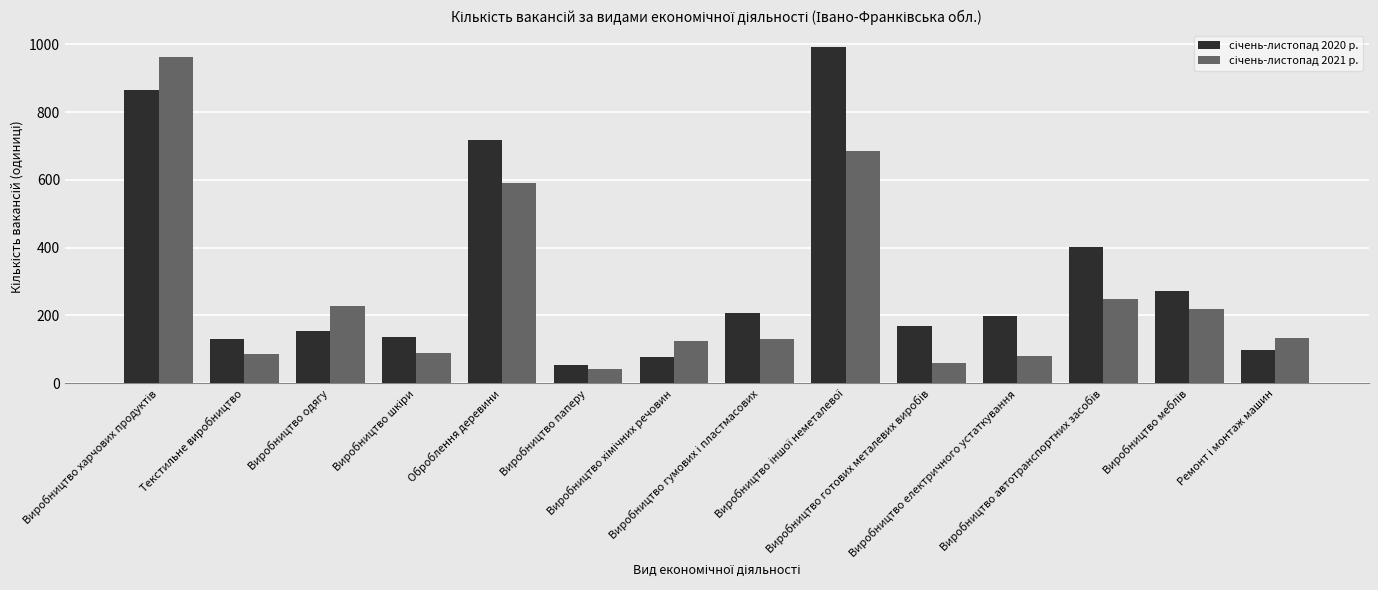

What is the minimum value shown in the chart?

41